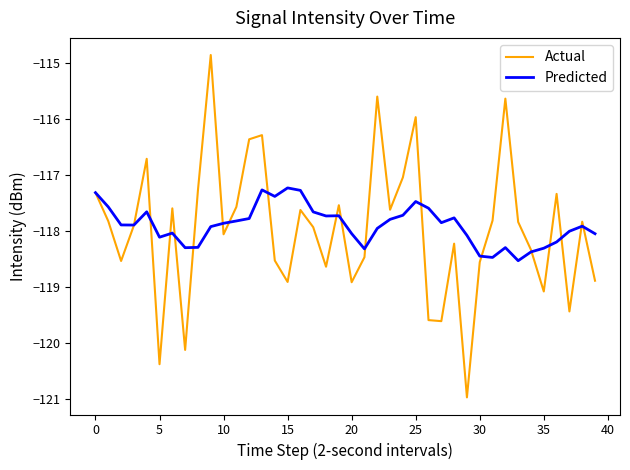

Which series has the widest spread of values?

Actual